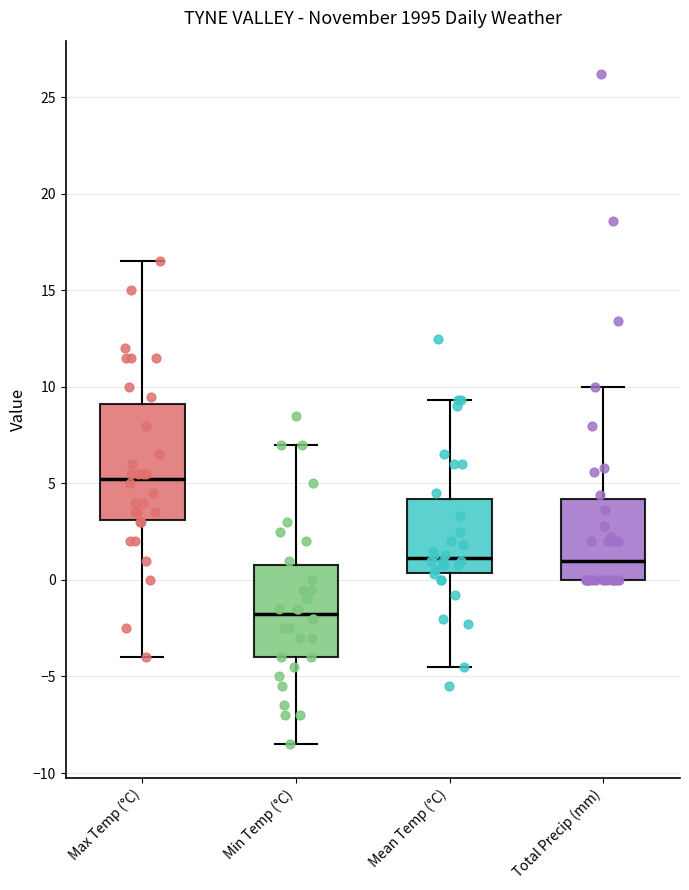

Which box is the tallest, from its lower edge to its upper edge?

Max Temp (°C)